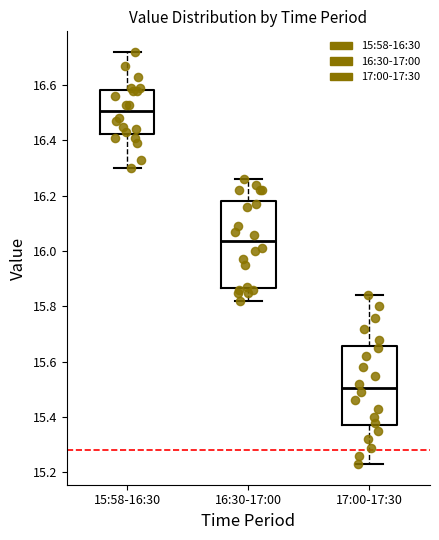

Reading left to right, transcribe this box plot: for each box, give where its median line is, the range the box spans, and where its two whiskers end, as read against the y-axis. The values are not printed on the chart, so give them approximately, as read against the axis.

15:58-16:30: median 16.50, box 16.42 to 16.58, whiskers 16.30 to 16.72
16:30-17:00: median 16.04, box 15.86 to 16.18, whiskers 15.82 to 16.26
17:00-17:30: median 15.50, box 15.38 to 15.66, whiskers 15.24 to 15.84